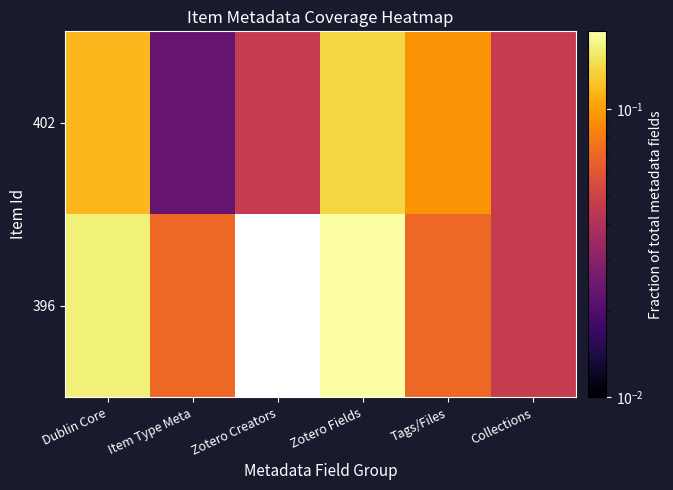

Which series changed the most between Item Type Meta and Zotero Fields?

396